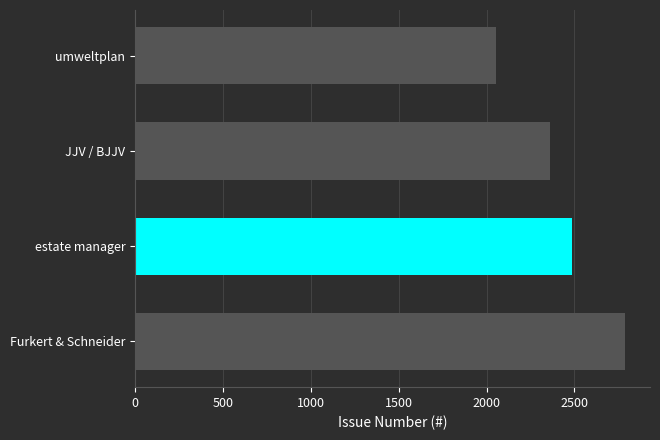

True or false: the data shows 3955 at JJV / BJJV.

False